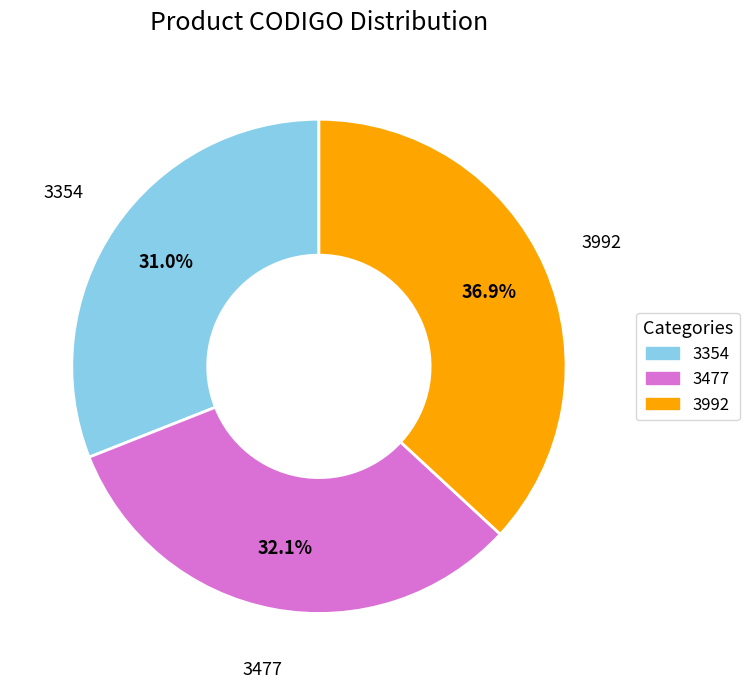

To the nearest percent, what is the combined percentage of 3992 and 3477?

69%